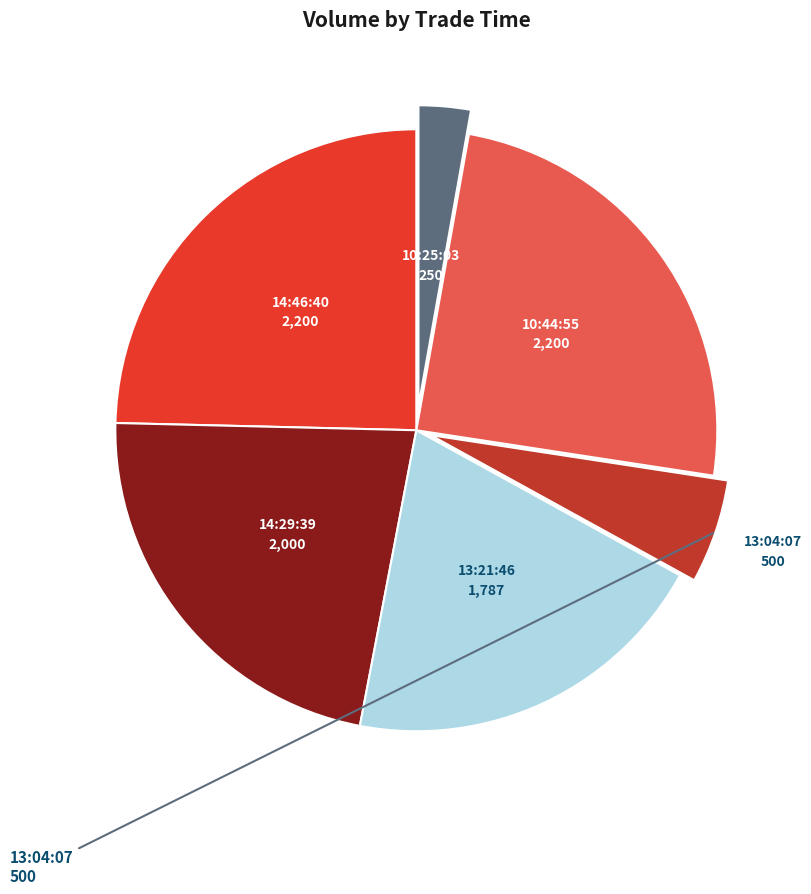

Does any single category account for the majority?

No